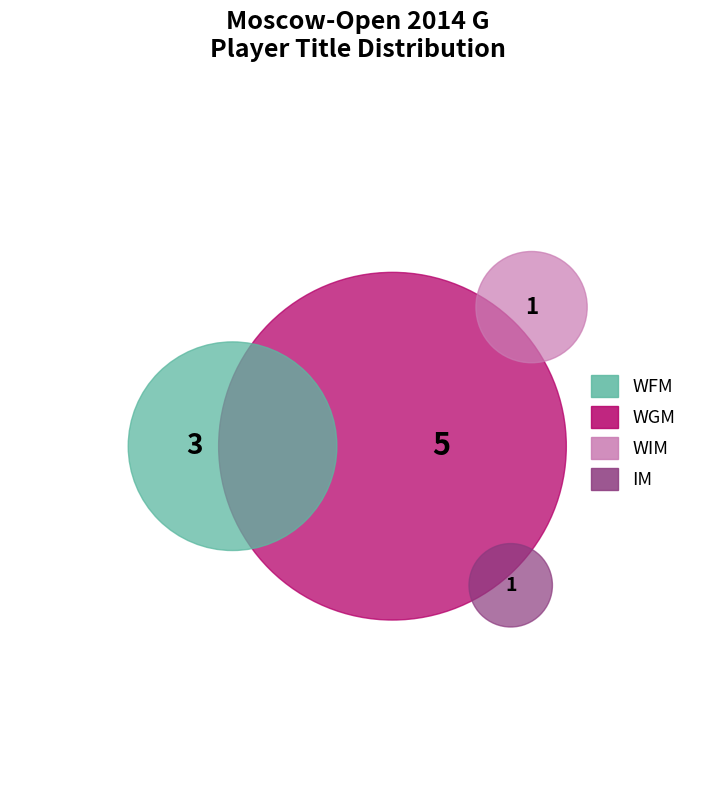

To the nearest percent, what is the difference between the WIM and WFM slice percentages?

20%